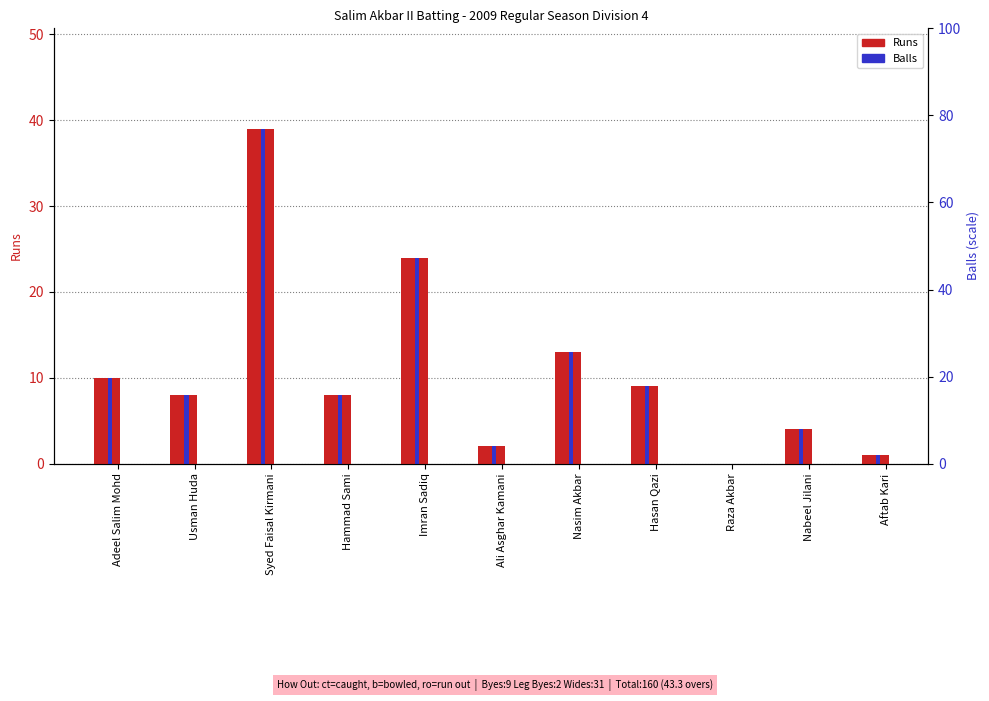

Which category has the lowest value in the Balls series?

Raza Akbar